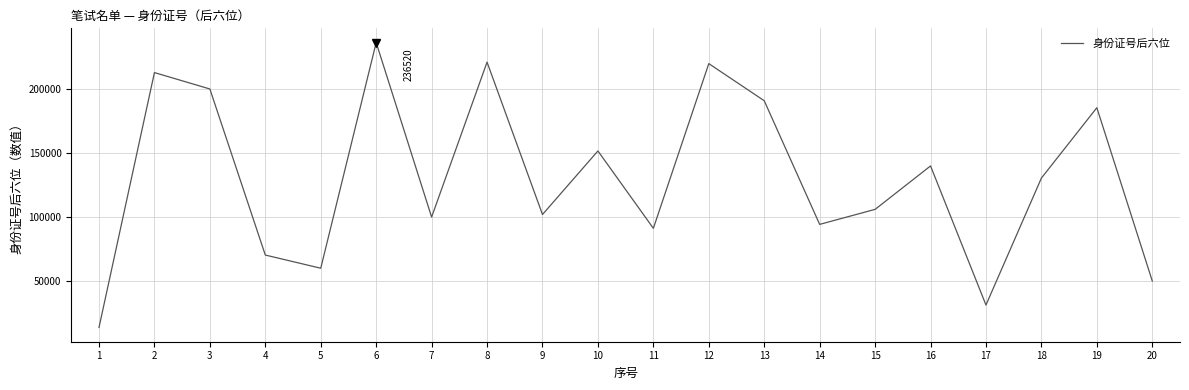

True or false: the data shows 140029 at 16.

True